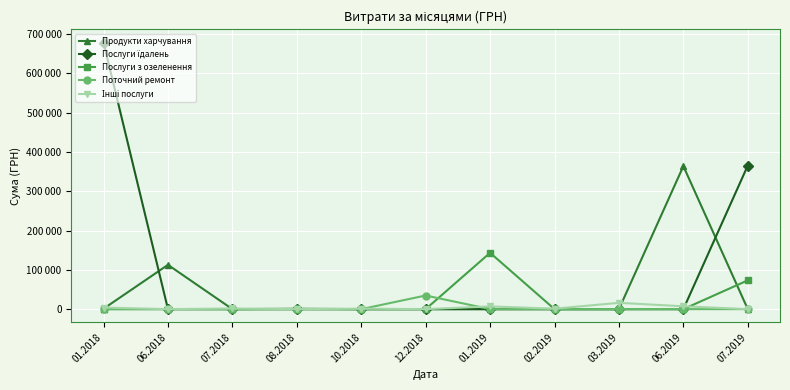

Does the chart have visible grid lines?

Yes